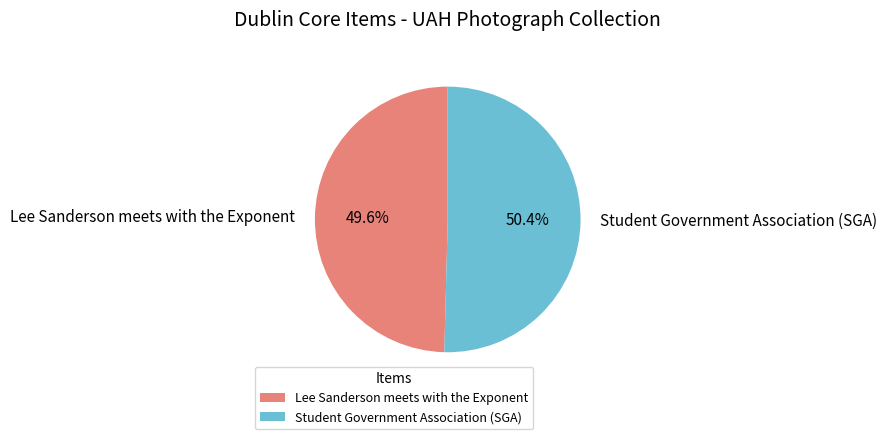

How much of the chart is everything except Lee Sanderson meets with the Exponent?

50.4%